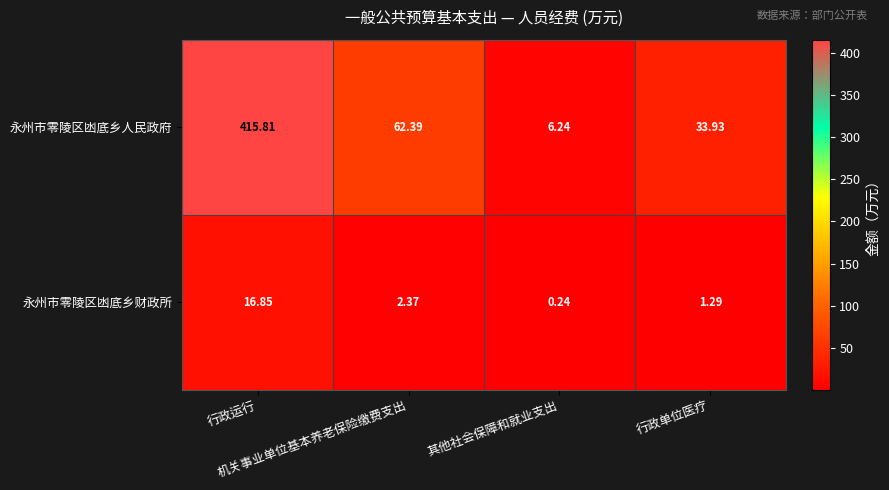

Rank the series by their average value, from highest to lowest.

永州市零陵区凼底乡人民政府, 永州市零陵区凼底乡财政所